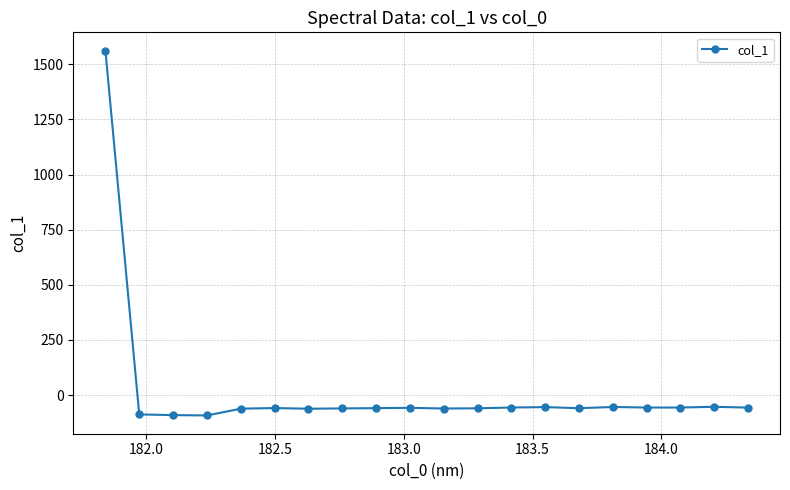

True or false: the data has more than 0 interior local peaks.

True